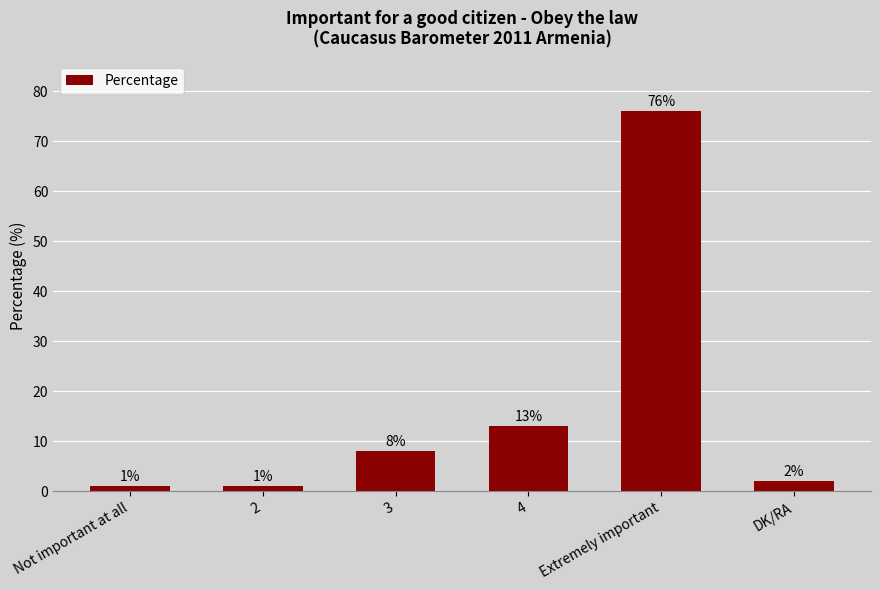

What is the sum of the values at 4 and Extremely important?

89